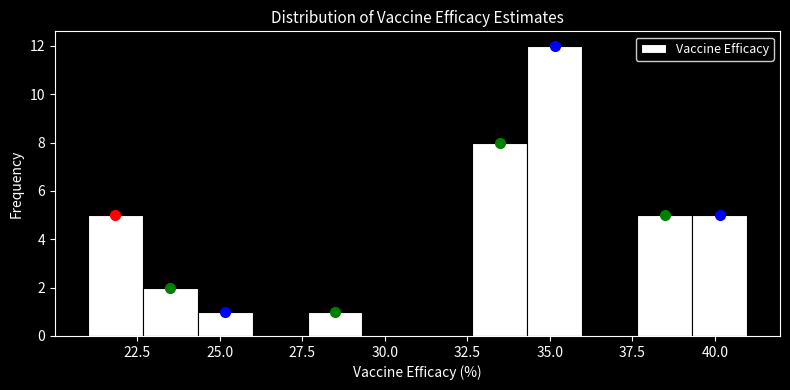

Around what value on the x-axis is the tallest bar? Give the approximate position of its centre, as read against the axis.

35.0